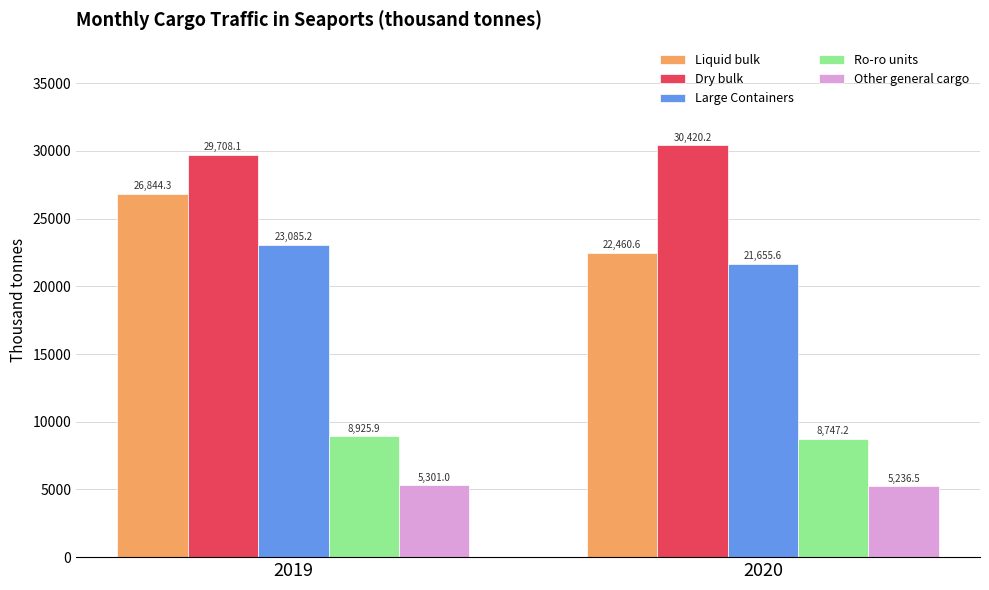

What is the minimum value for Other general cargo?

5236.5